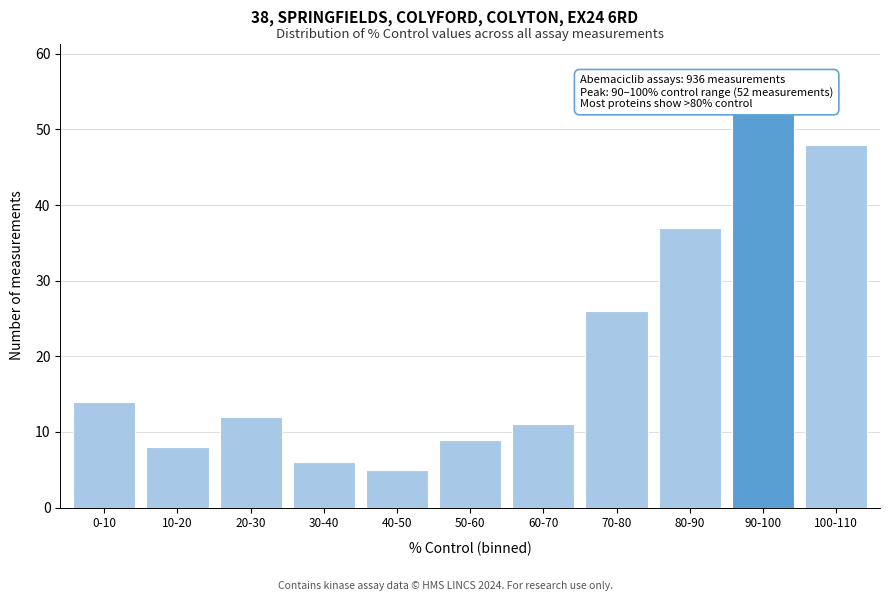

Reading left to right, list all the values displayed in this chart.

0-10=14	10-20=8	20-30=12	30-40=6	40-50=5	50-60=9	60-70=11	70-80=26	80-90=37	90-100=52	100-110=48